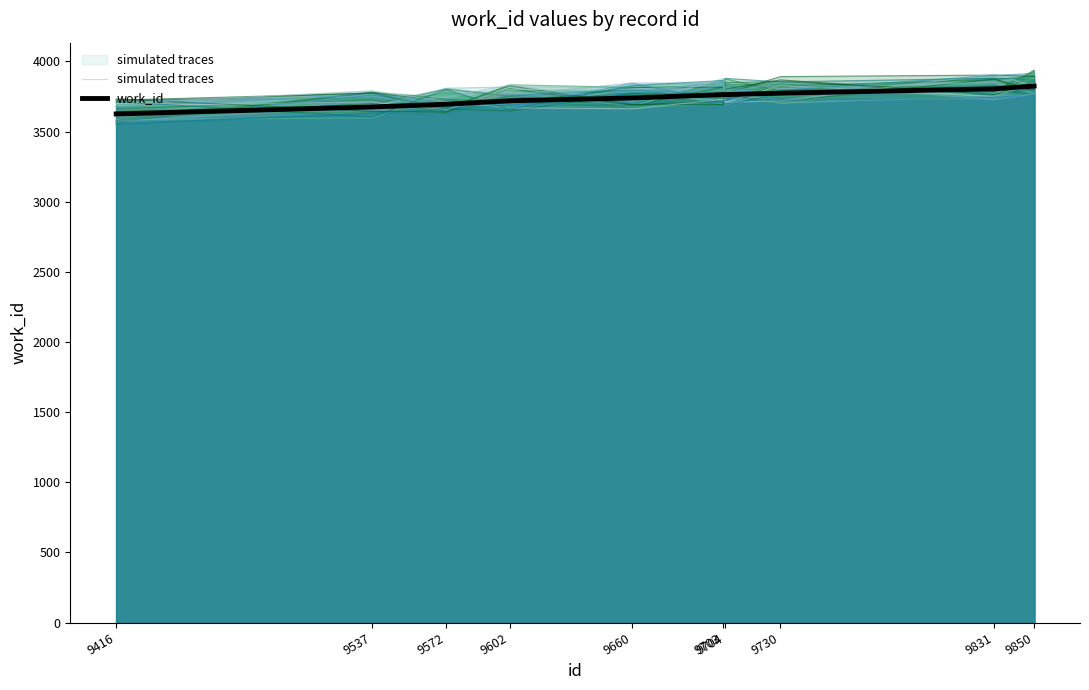

Between 9704 and 9850, which series saw the biggest shift?

work_id